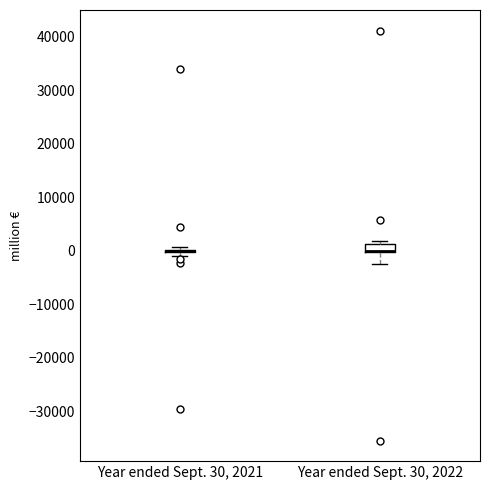

Reading left to right, transcribe this box plot: for each box, give where its median line is, the range the box spans, and where its two whiskers end, as read against the y-axis. The values are not printed on the chart, so give them approximately, as read against the axis.

Year ended Sept. 30, 2021: box collapsed to a line at 0, whiskers -1000 to 1000
Year ended Sept. 30, 2022: median 0 (drawn on the box's lower edge), box 0 to 1000, whiskers -3000 to 2000